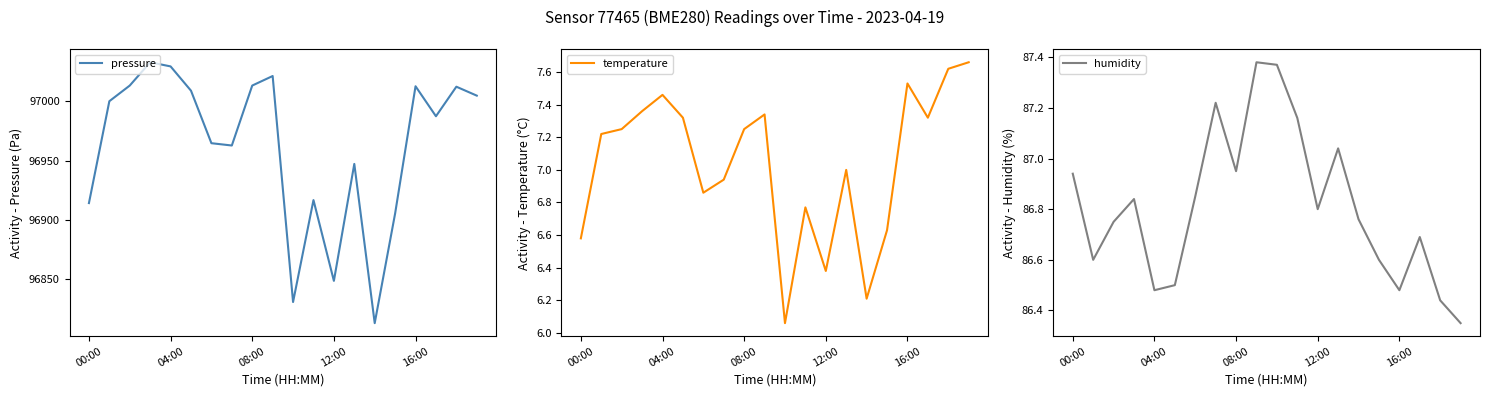

How many series are shown in this chart?

3